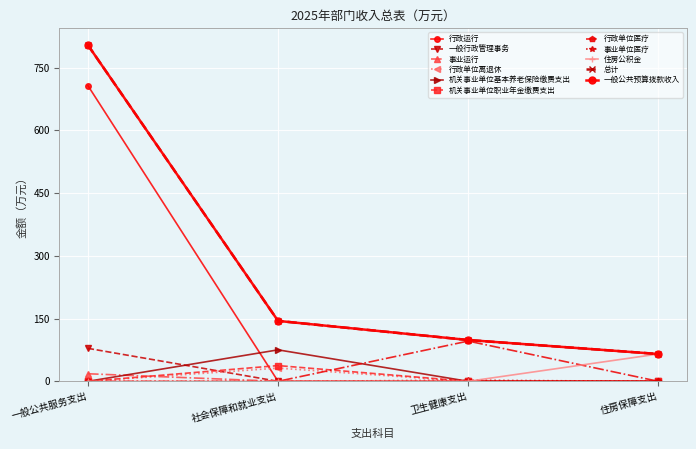

Does the chart have visible grid lines?

Yes